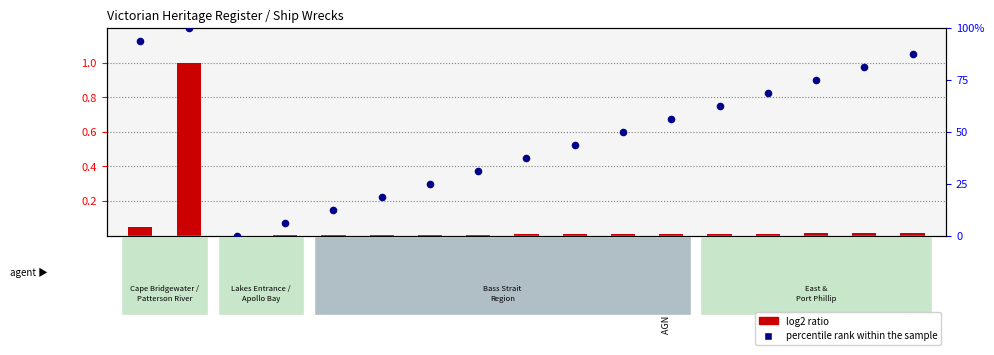

At how many categories does at least one series exceed 65?

6